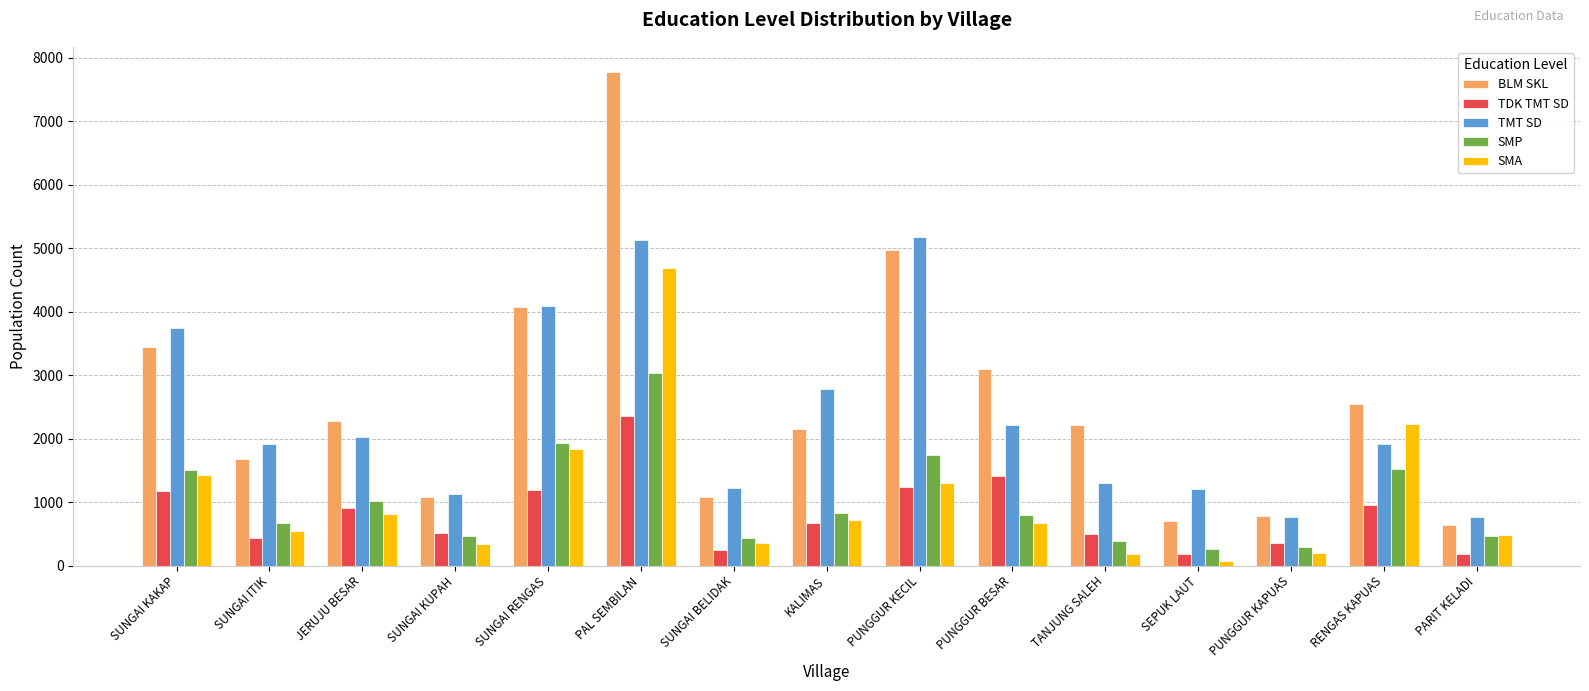

How many data points does each series have?

15